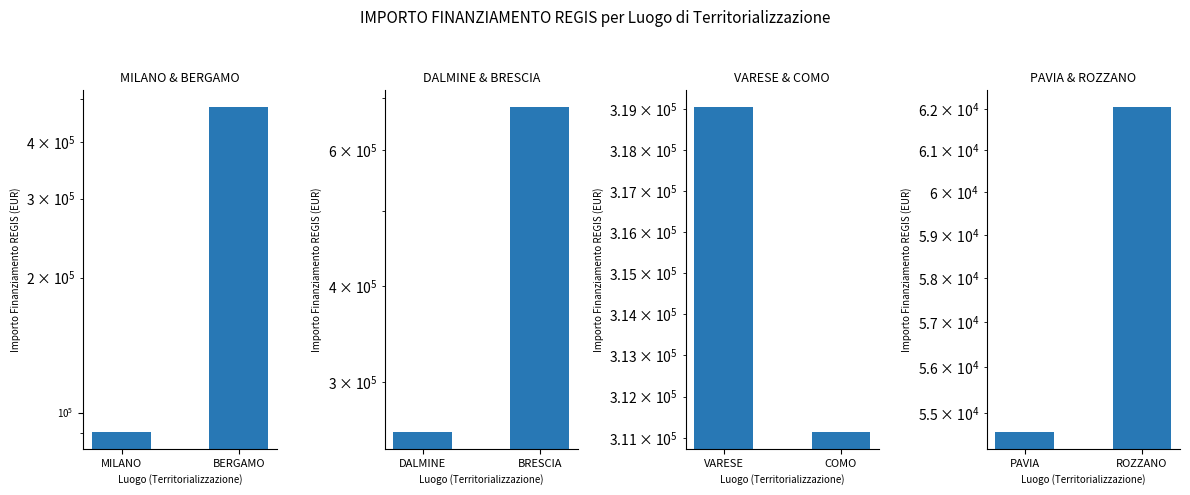

Count the number of categories in the chart.

2